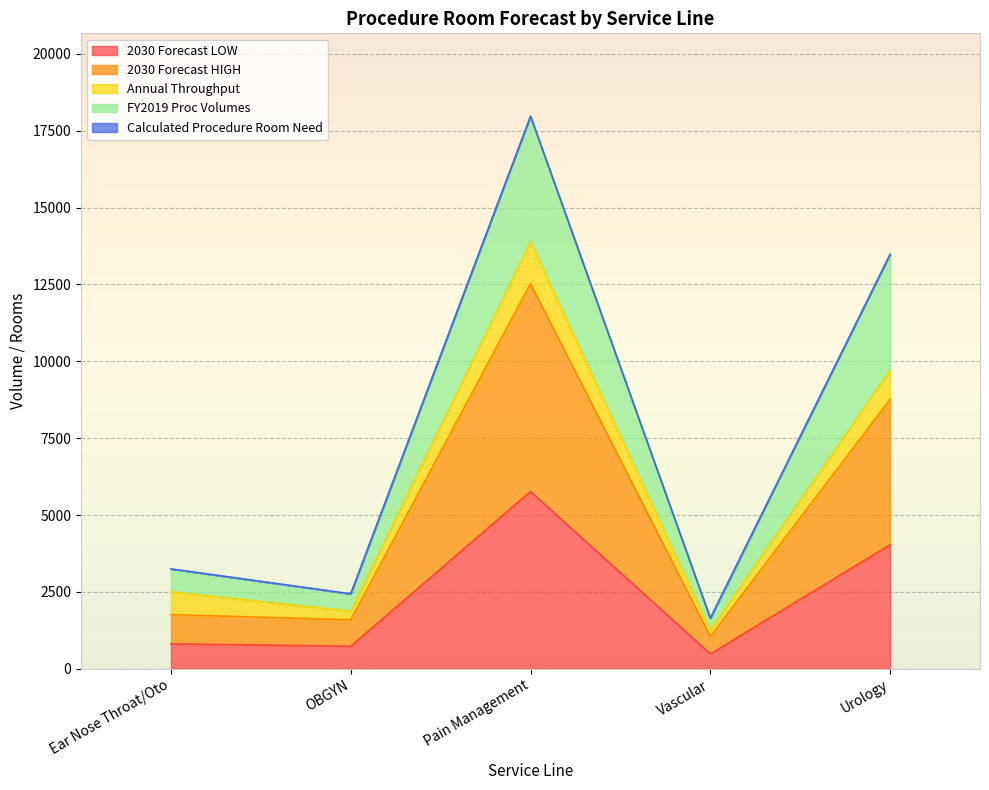

Which series has the largest range (max minus min)?

FY2019 Proc Volumes